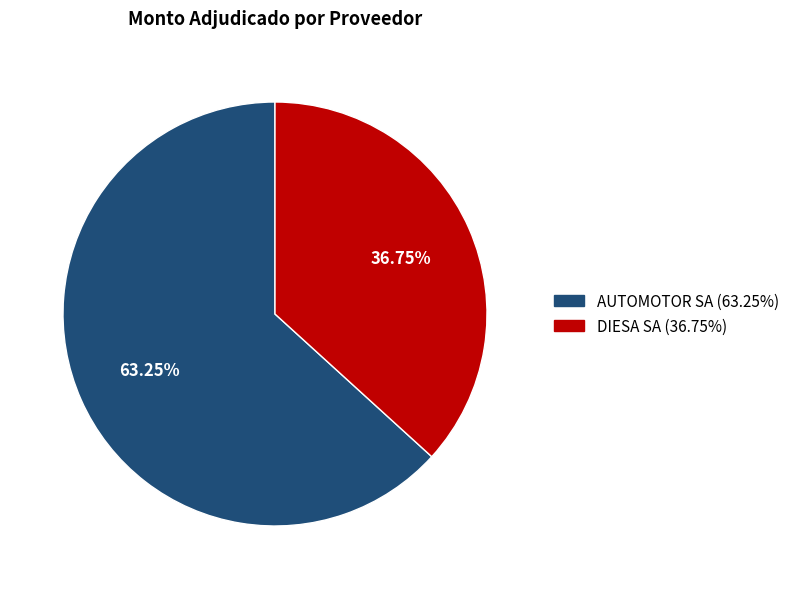

To the nearest percent, what portion does DIESA SA represent?

37%